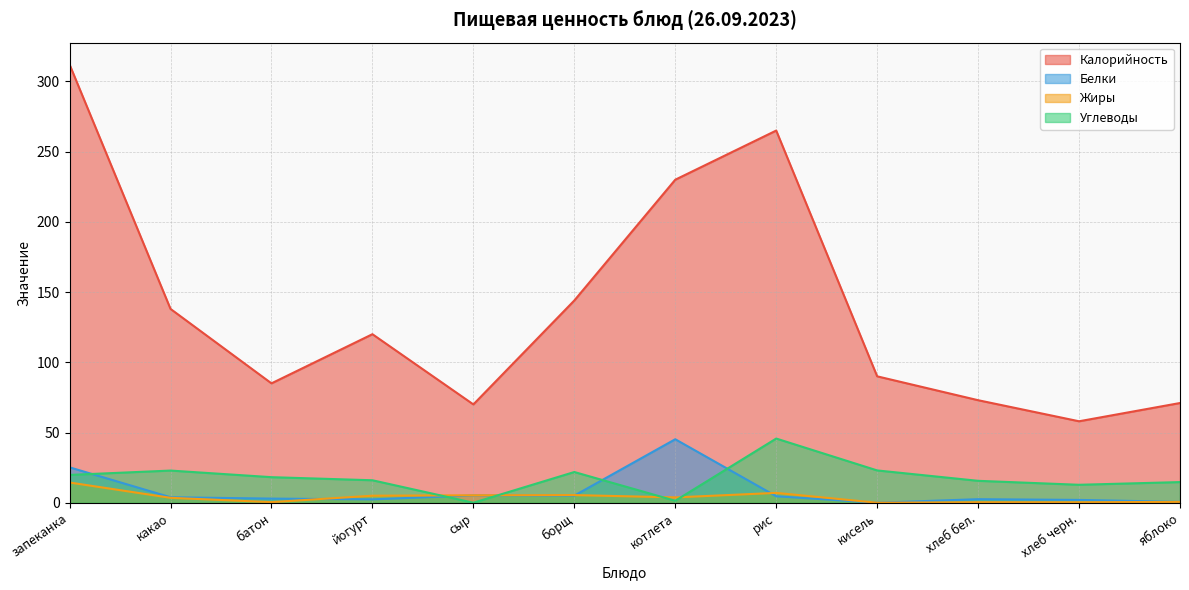

Read the Калорийность value at борщ.

144.0